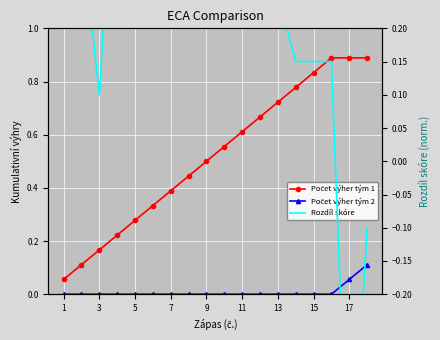

The value of Rozdíl skóre at 17 is -0.8. True or false?

False